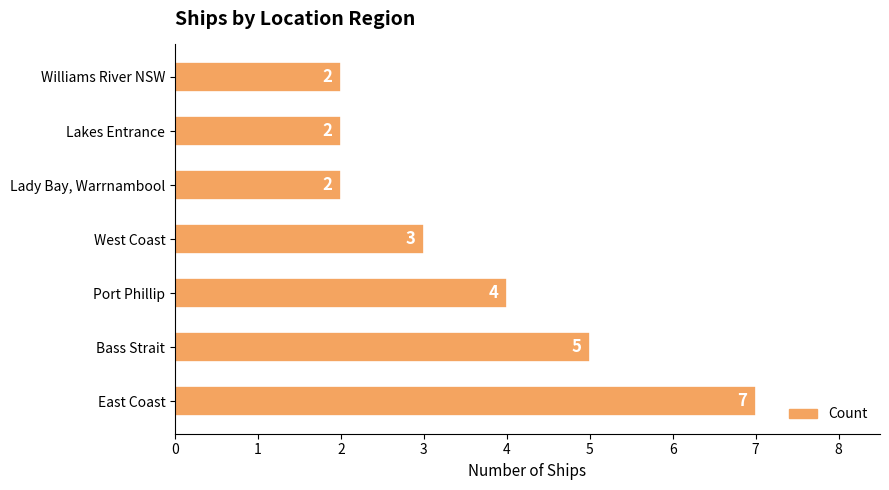

True or false: the data shows 2 at Williams River NSW.

True